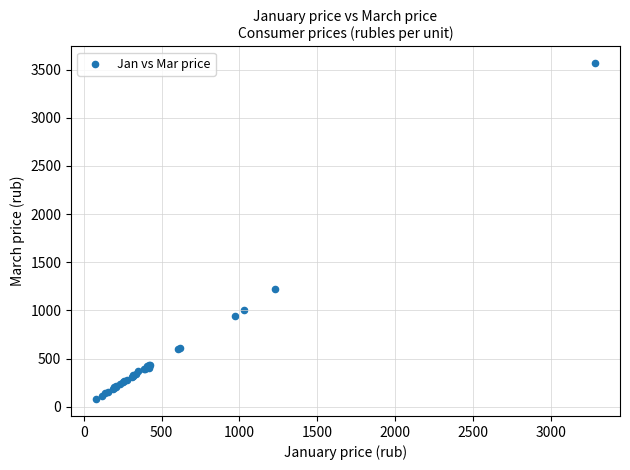

What Y value in the scatter plot is closest to 1821?

1222.6